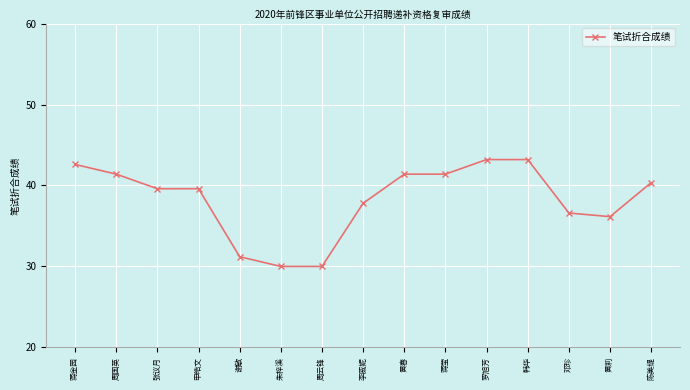

How many lines are shown in the chart?

1